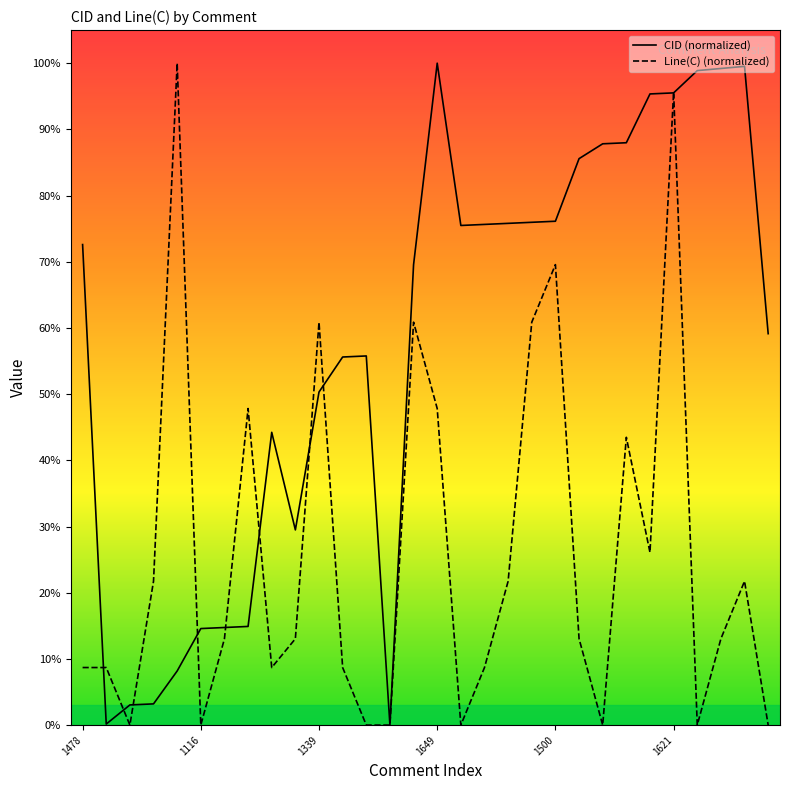

How many lines are shown in the chart?

2